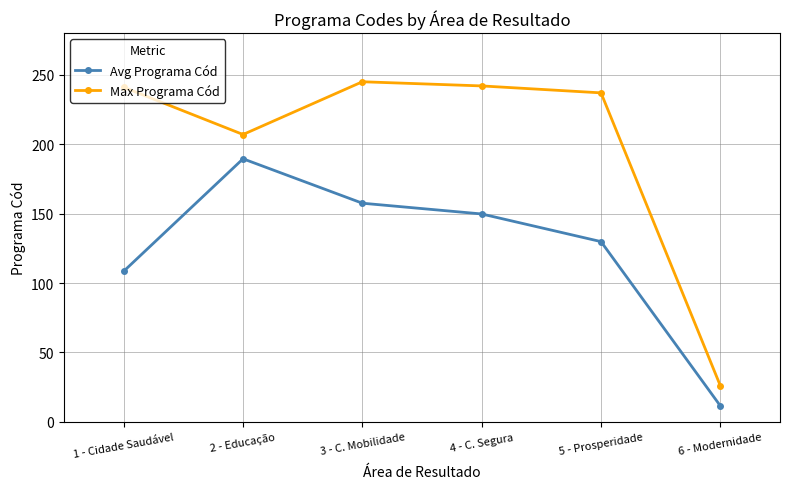

Rank the series by their average value, from highest to lowest.

Max Programa Cód, Avg Programa Cód